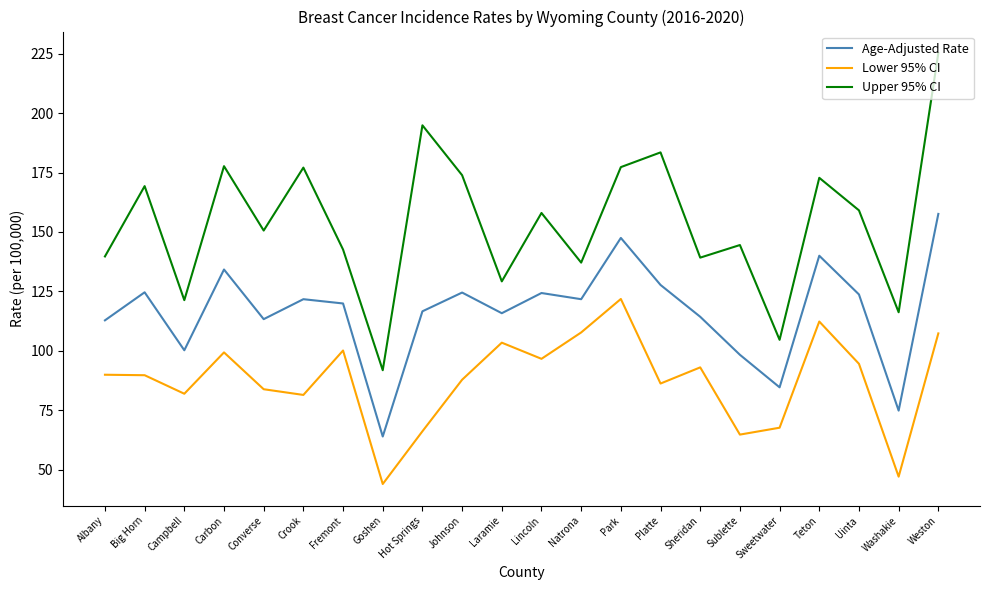

In Upper 95% CI, how many points are higher than both neighbors (excluding endpoints)?

8